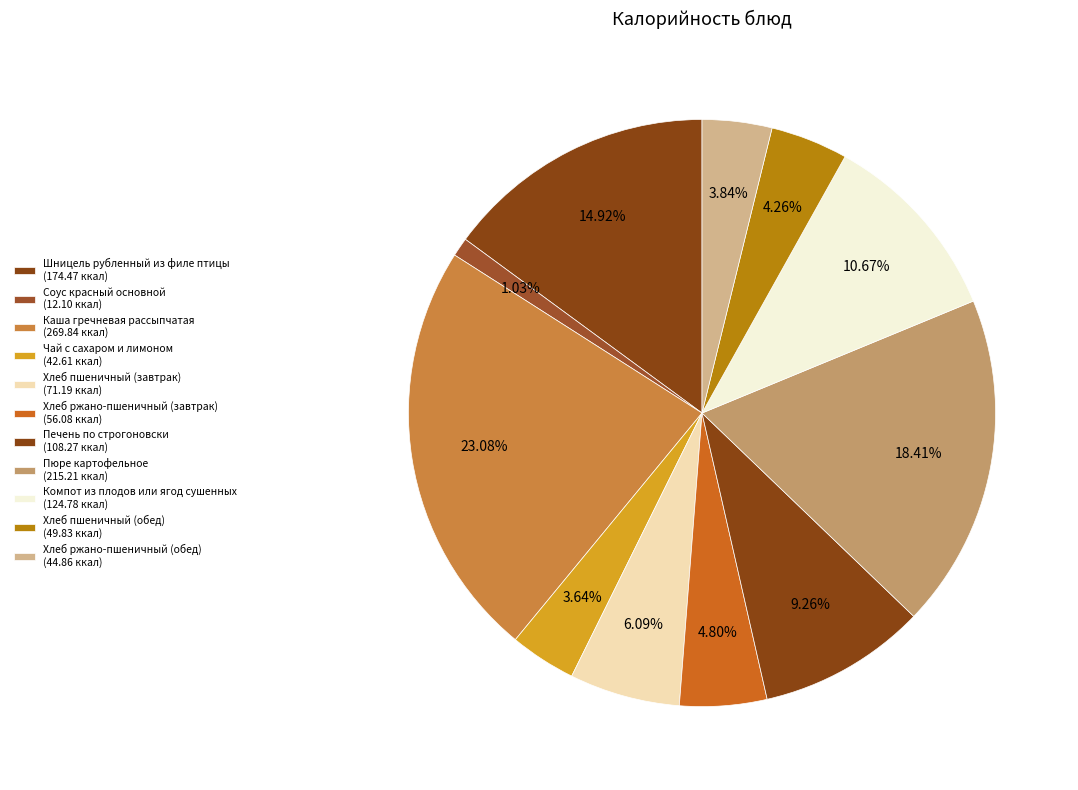

Rank the categories by value from highest to lowest.

Каша гречневая рассыпчатая, Пюре картофельное, Шницель рубленный из филе птицы, Компот из плодов или ягод сушенных, Печень по строгоновски, Хлеб пшеничный (завтрак), Хлеб ржано-пшеничный (завтрак), Хлеб пшеничный (обед), Хлеб ржано-пшеничный (обед), Чай с сахаром и лимоном, Соус красный основной